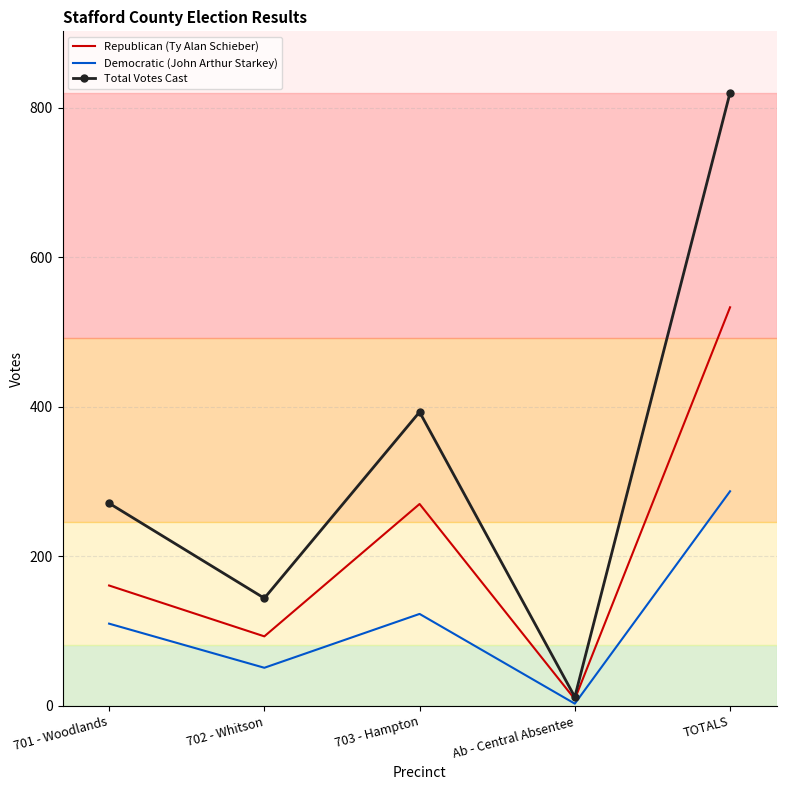

True or false: Total Votes Cast and Democratic (John Arthur Starkey) intersect in this chart.

False